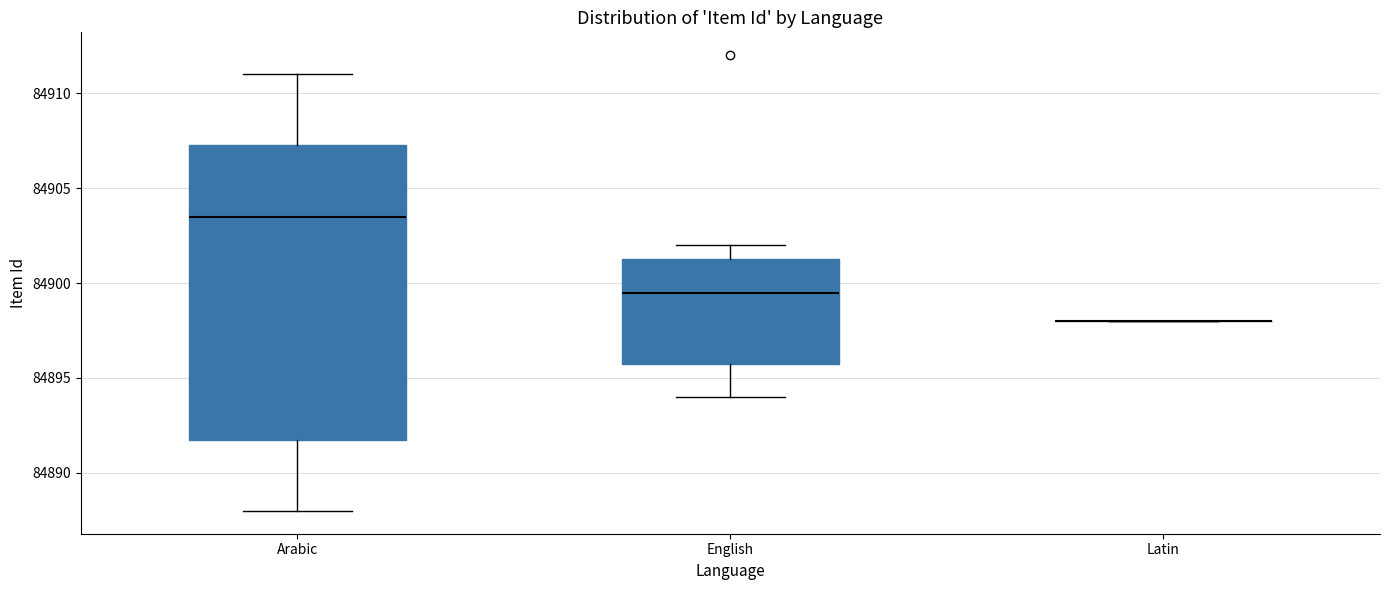

Reading left to right, transcribe this box plot: for each box, give where its median line is, the range the box spans, and where its two whiskers end, as read against the y-axis. The values are not printed on the chart, so give them approximately, as read against the axis.

Arabic: median 84903.5, box 84892.0 to 84907.5, whiskers 84888.0 to 84911.0
English: median 84899.5, box 84896.0 to 84901.5, whiskers 84894.0 to 84902.0
Latin: box collapsed to a line at 84898.0, whiskers 84898.0 to 84898.0